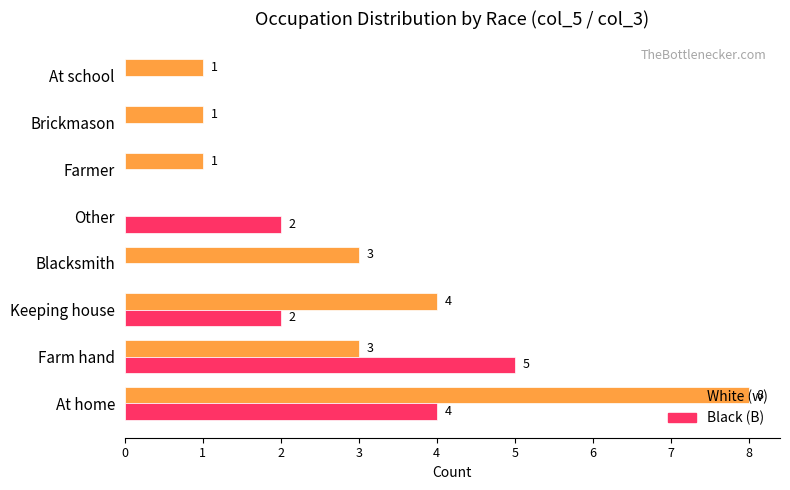

What is the total value across all series at Farm hand?

8